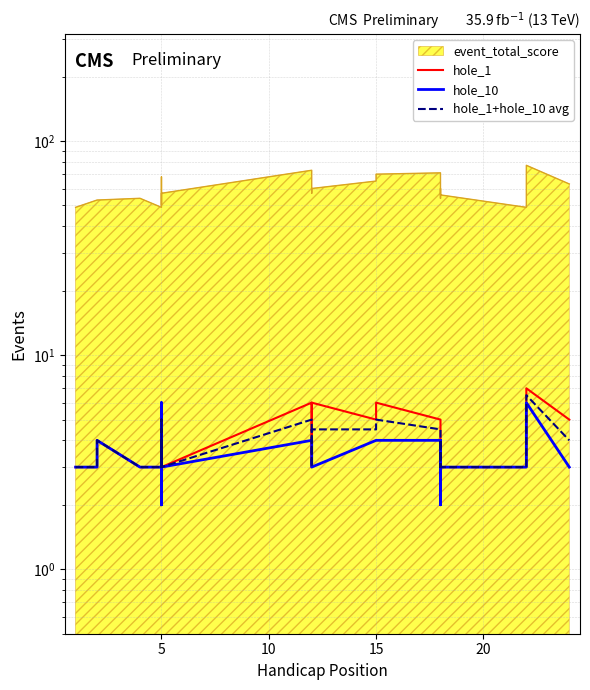

The value of hole_10 at 21 is 5.2. True or false?

False